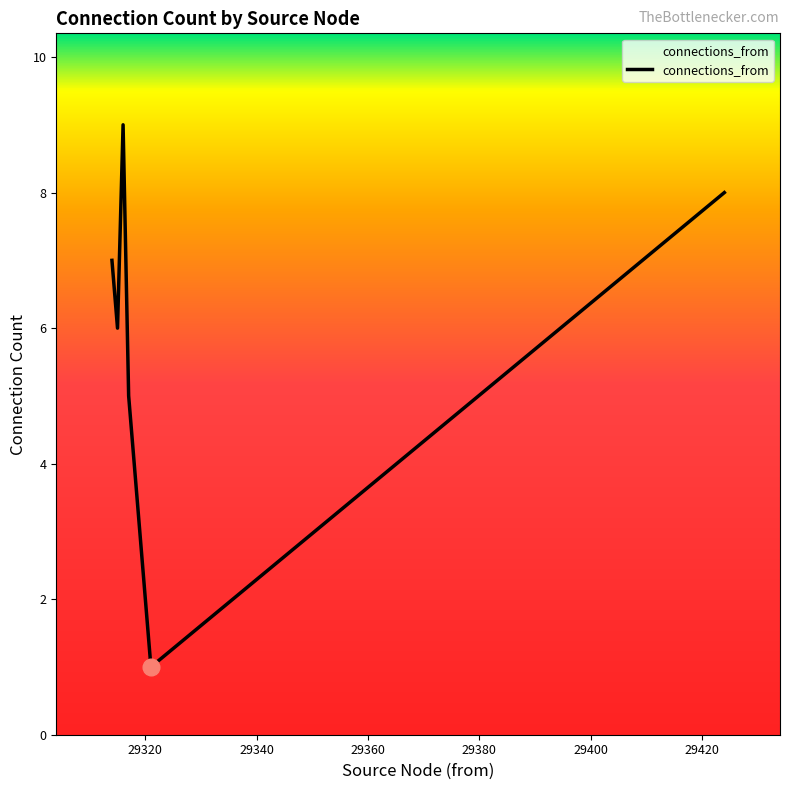

What is the maximum value shown in the chart?

9